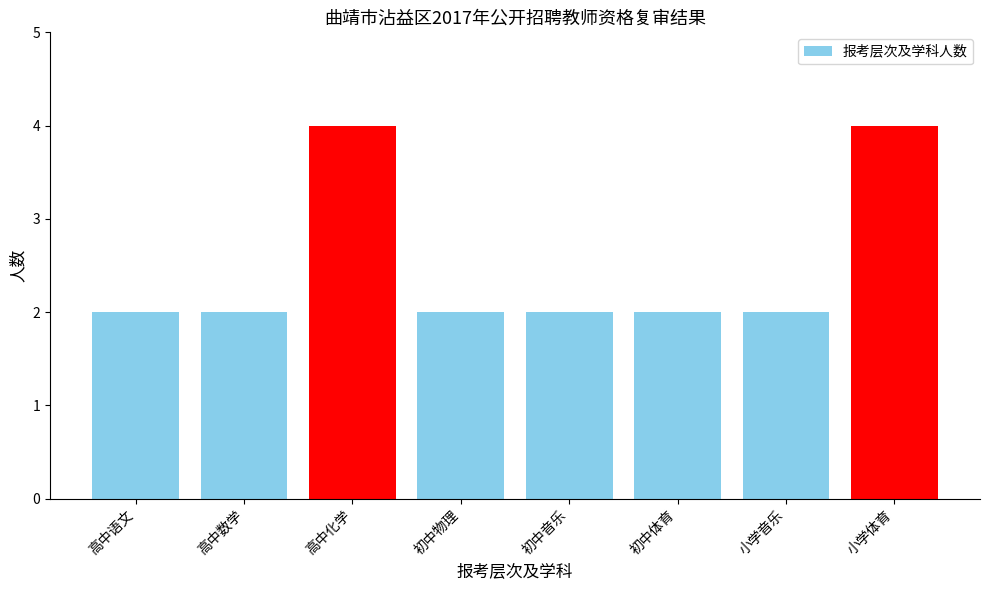

What is the greatest value displayed?

4